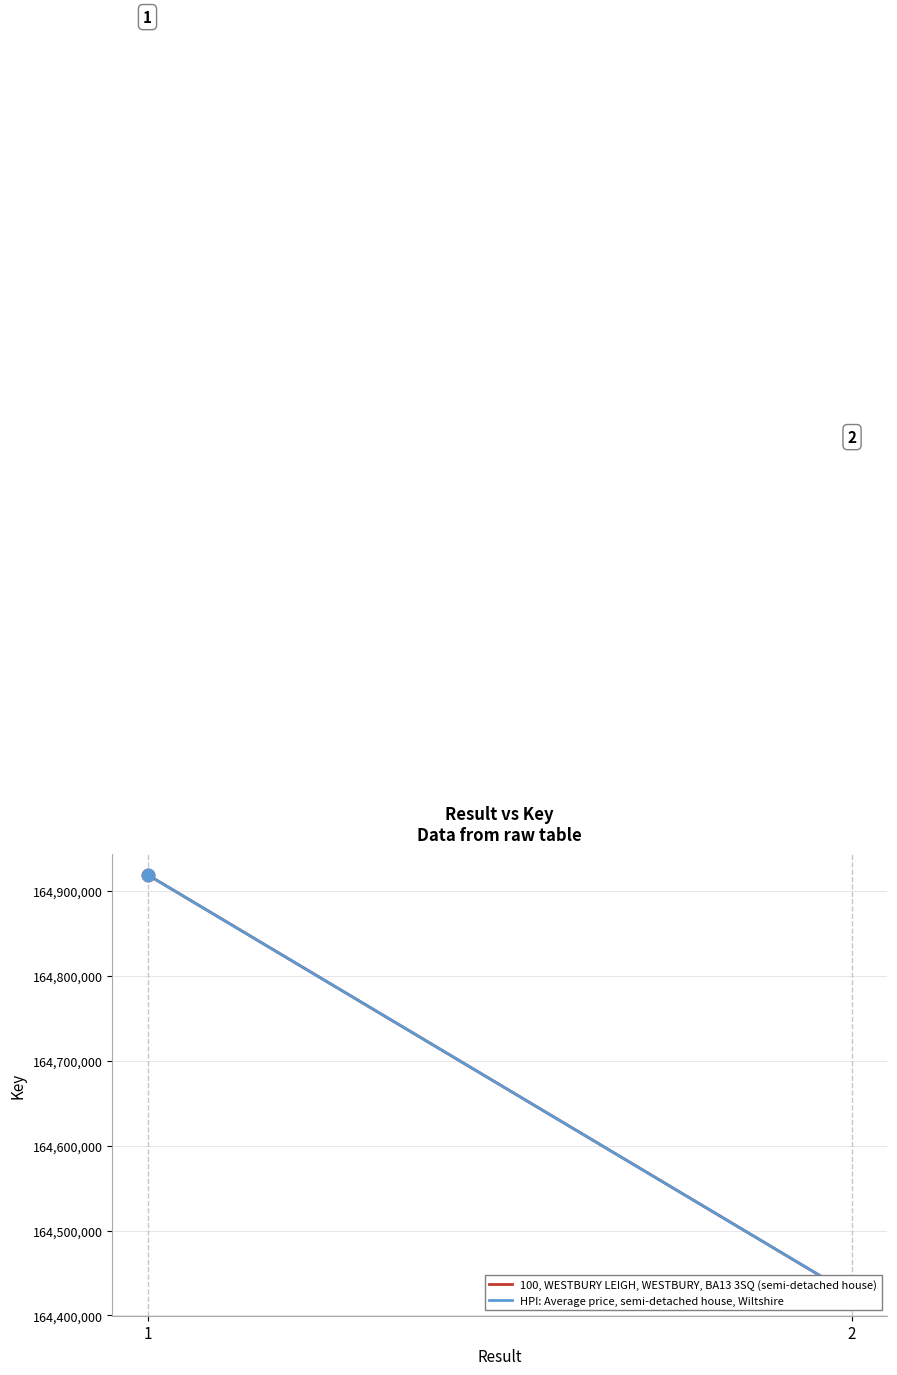

At which category is the sum across all series the highest?

1